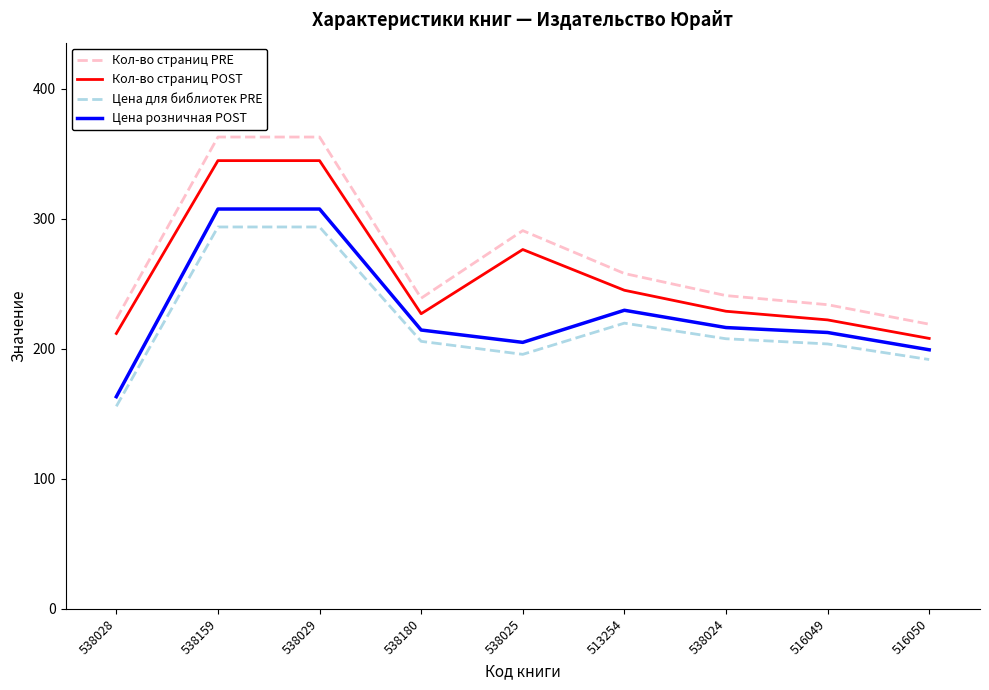

What is the smallest value displayed?

155.8